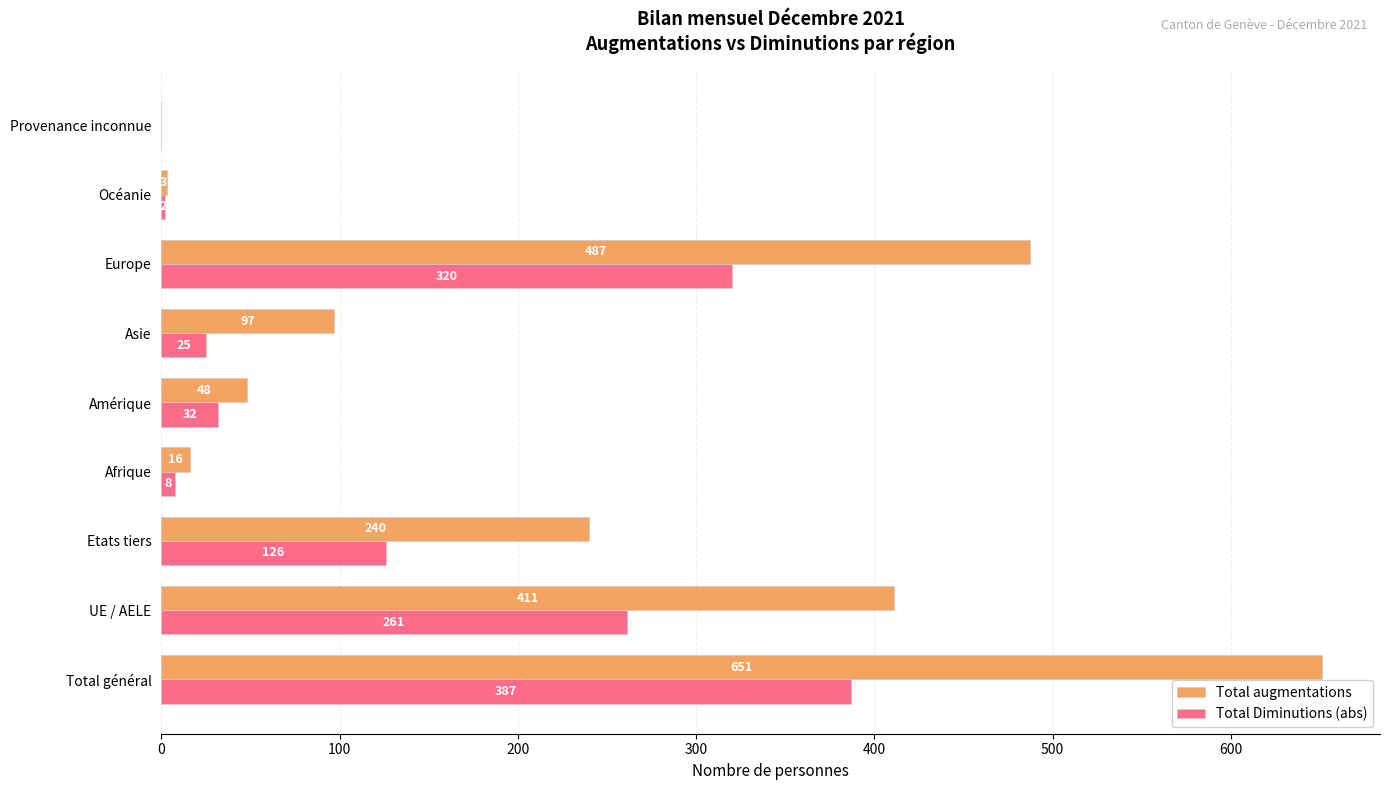

Which series changed the most between Afrique and Océanie?

Total augmentations